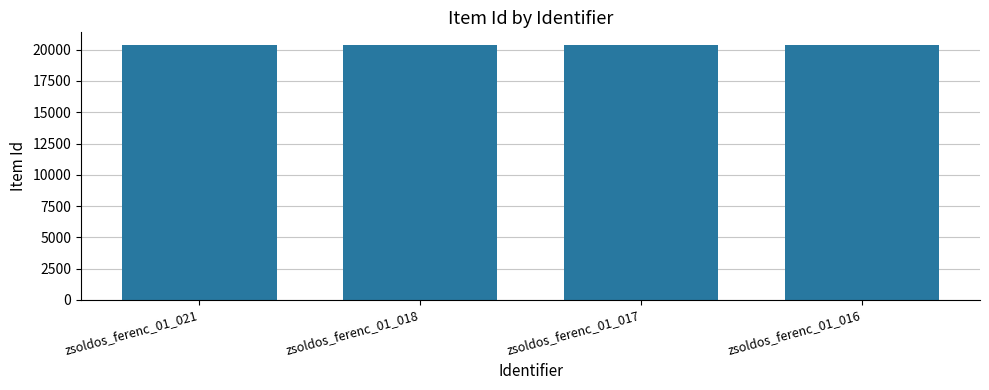

How many bars are there in total?

4